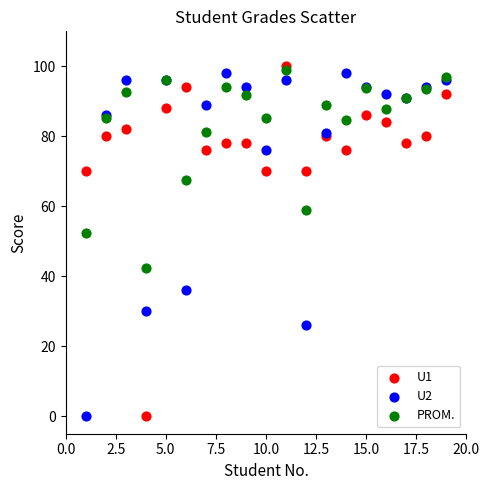

Across all series, what Y value is closest to 50?

52.5